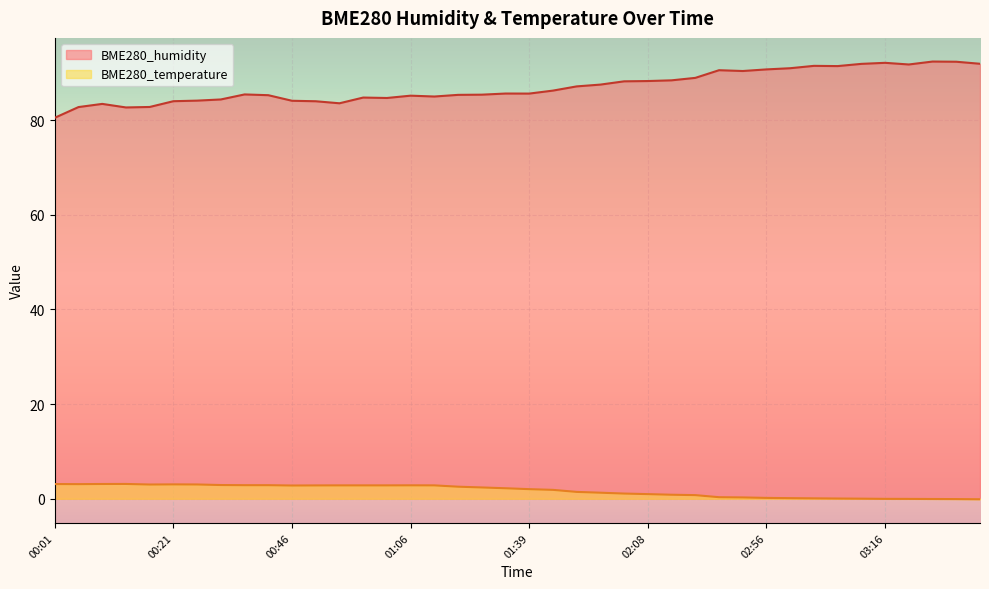

What is the value of the BME280_humidity point at the 8th from the left?

84.4